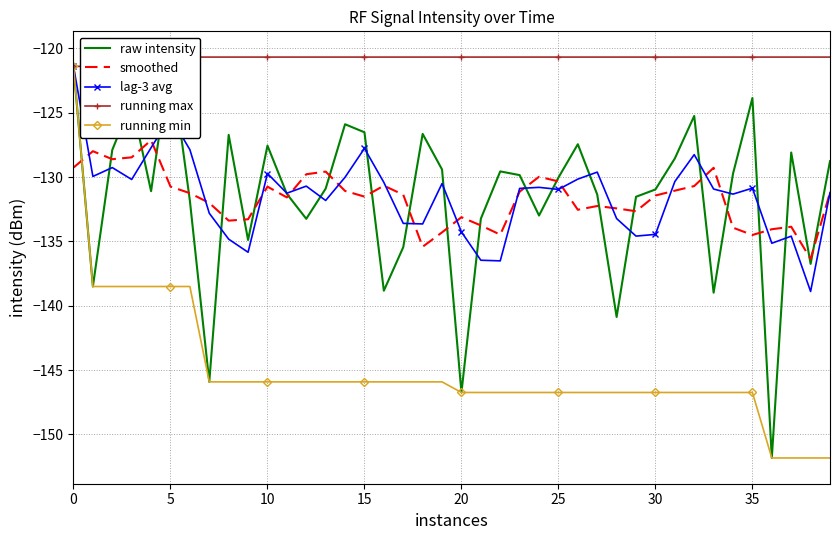

Which series changed the most between 12 and 37?

running min